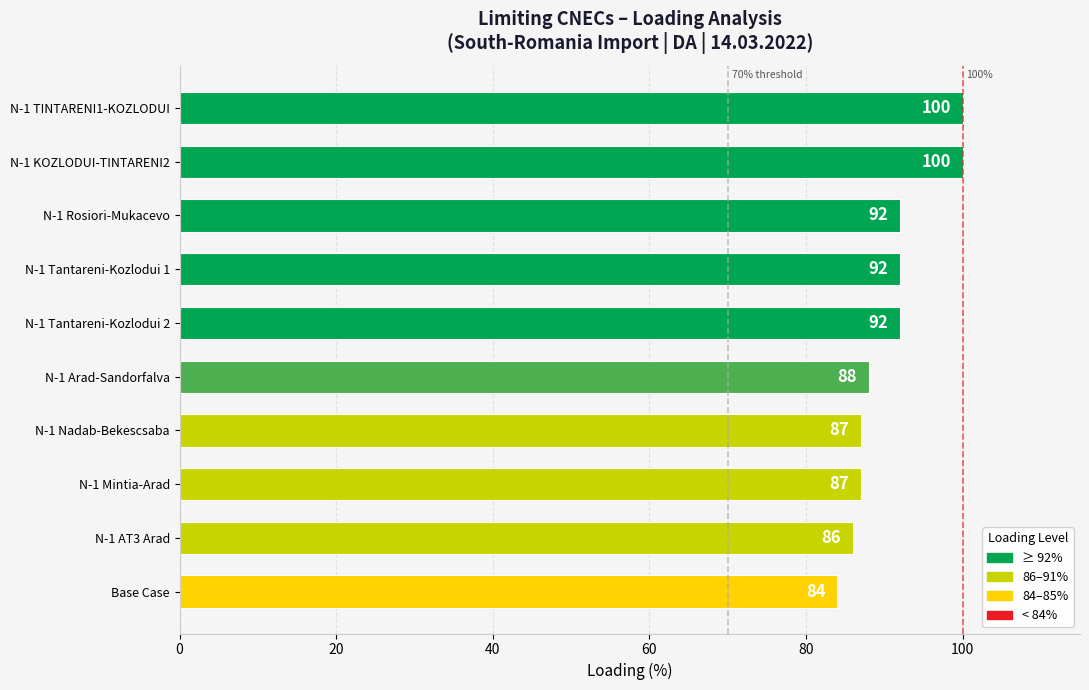

What is the approximate value at N-1 TINTARENI1-KOZLODUI, to the nearest 5?

100